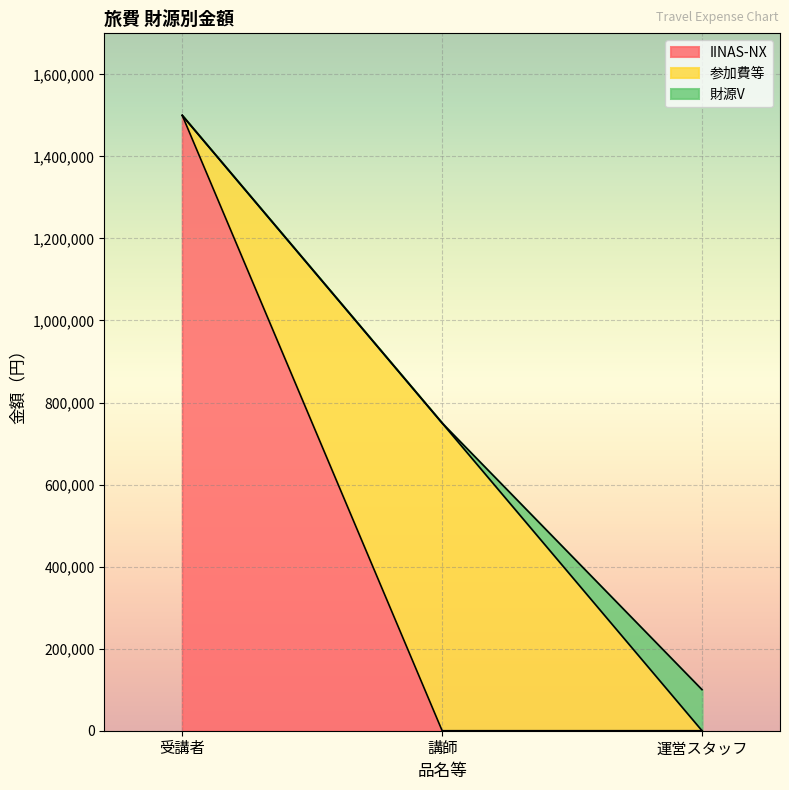

At which label is IINAS-NX closest to 750000?

受講者